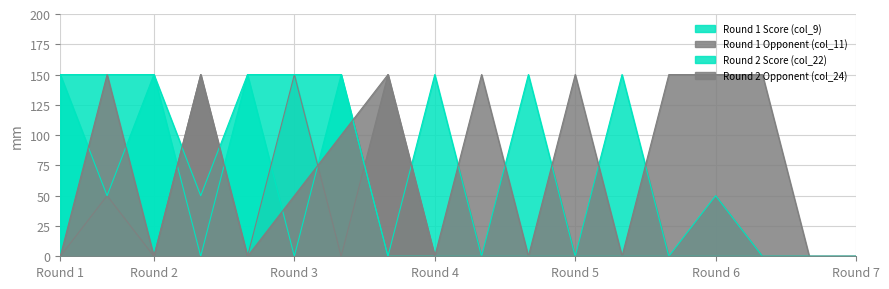

At which label does Round 2 Score (col_22) reach its minimum?

8